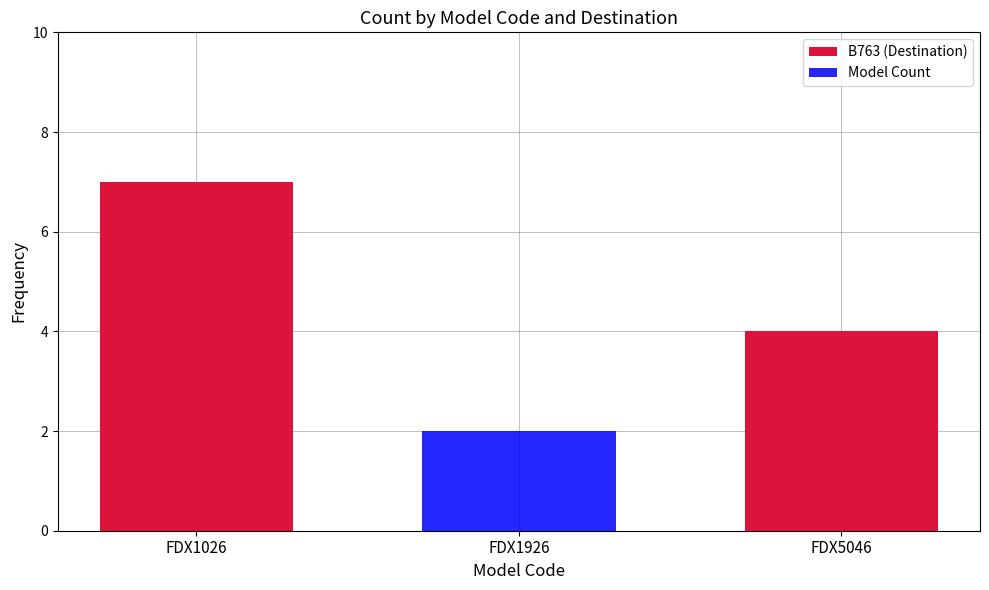

What is the difference between the B763 (Destination) values at FDX1926 and FDX5046?

4